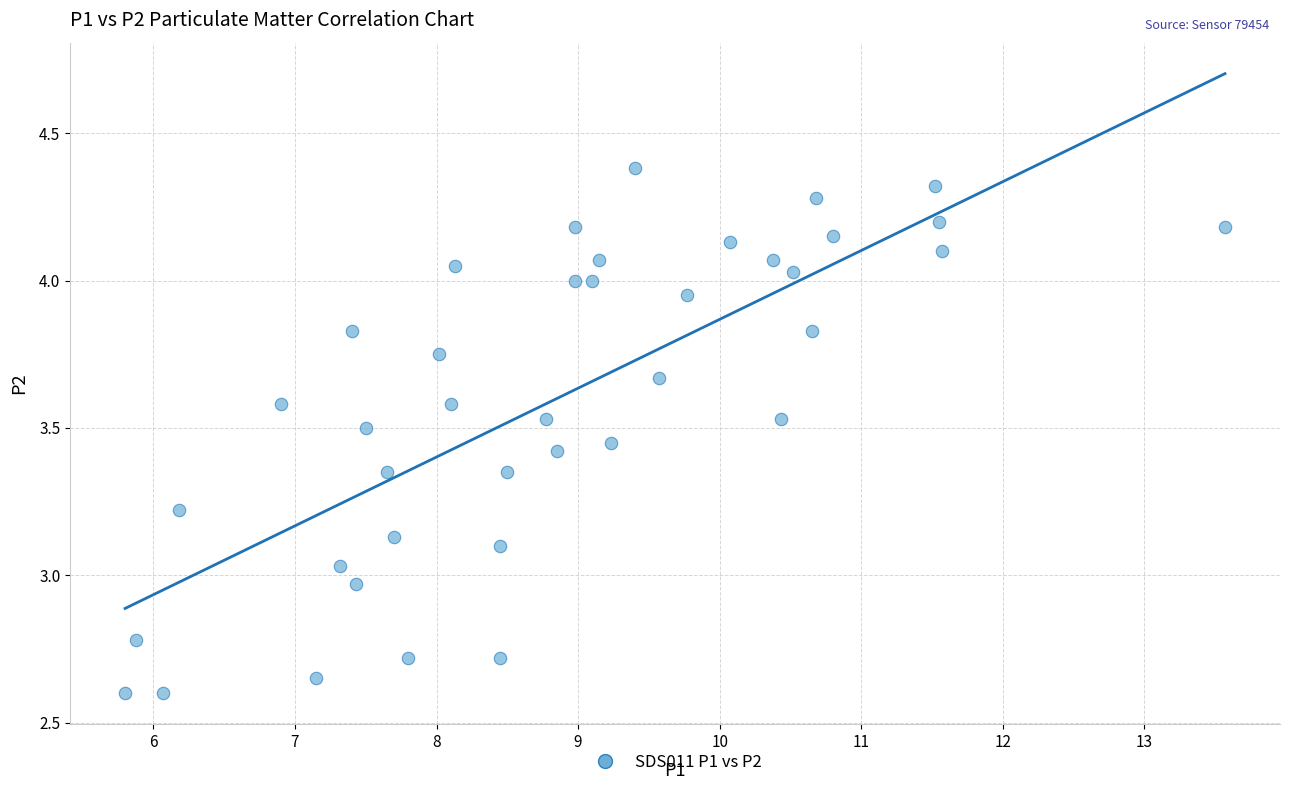

What is the range of Y values (max minus min)?

1.8